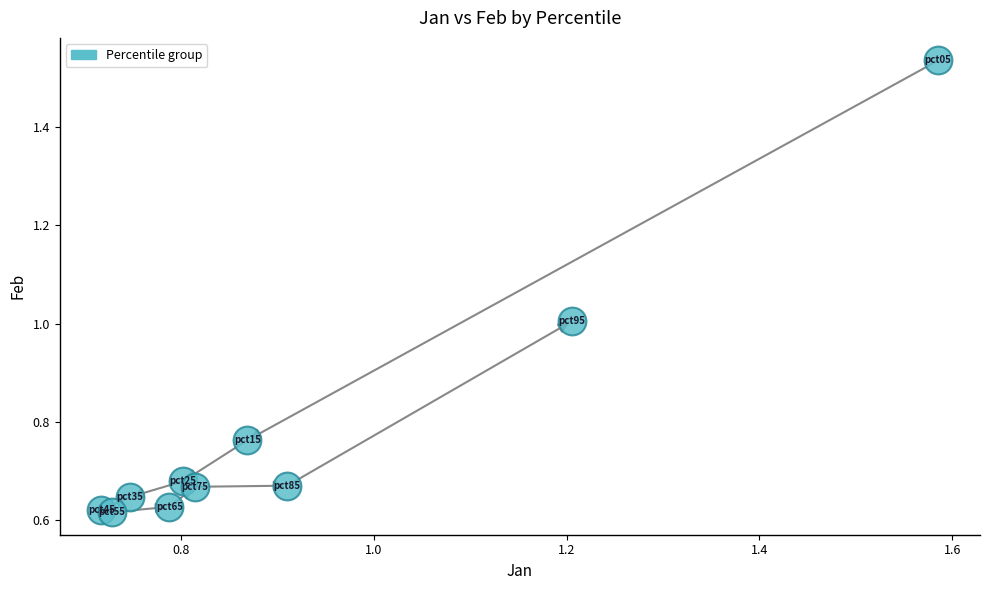

What is the range of X values (max minus min)?

0.9